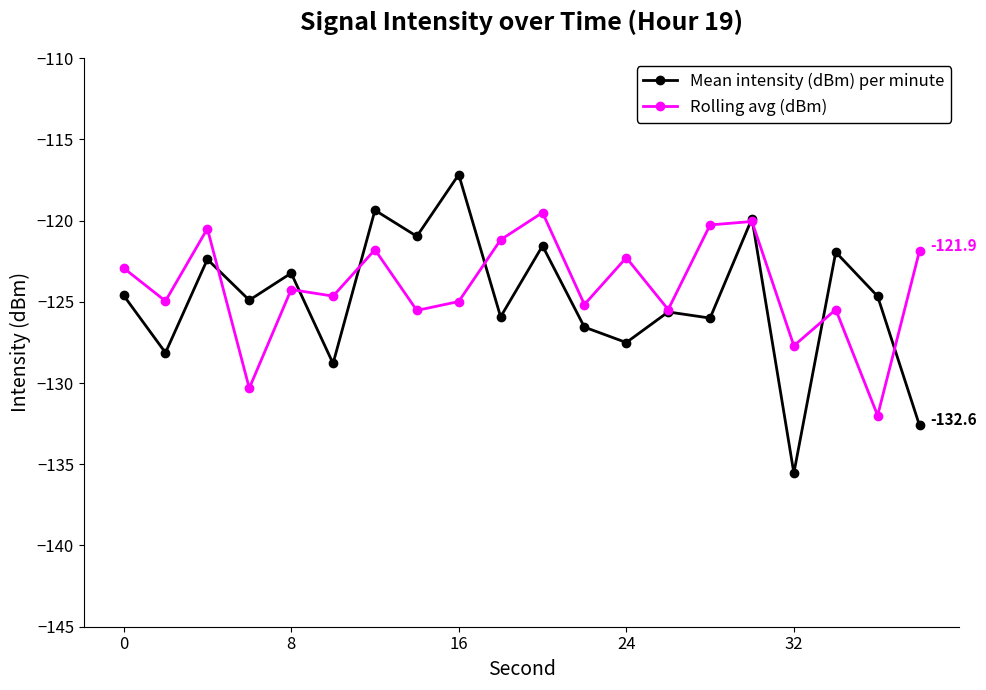

Which series has the largest total across all categories?

Rolling avg (dBm)